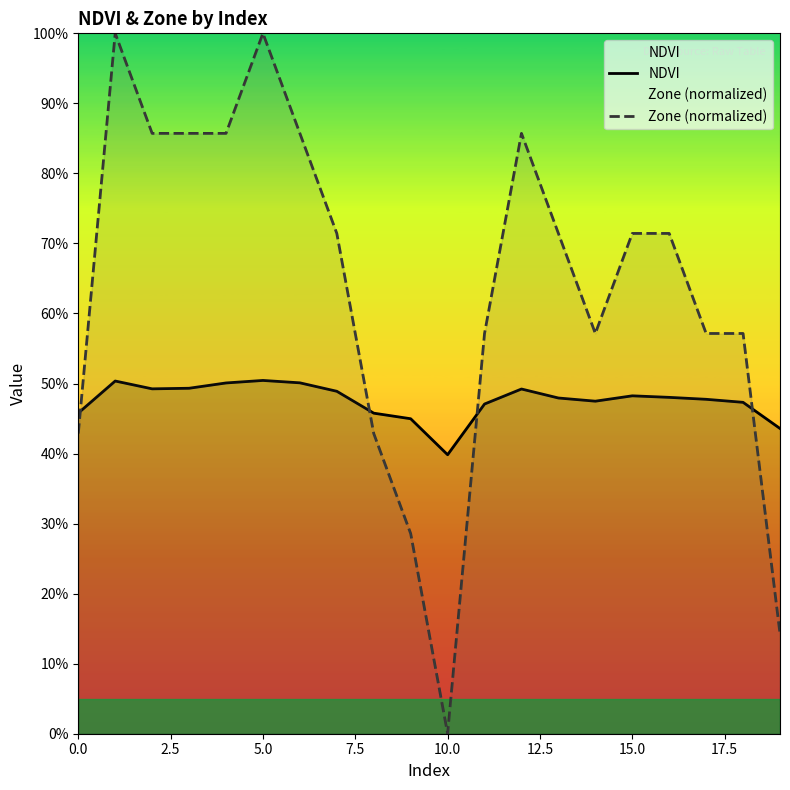

What position from the left is 5.0?

6